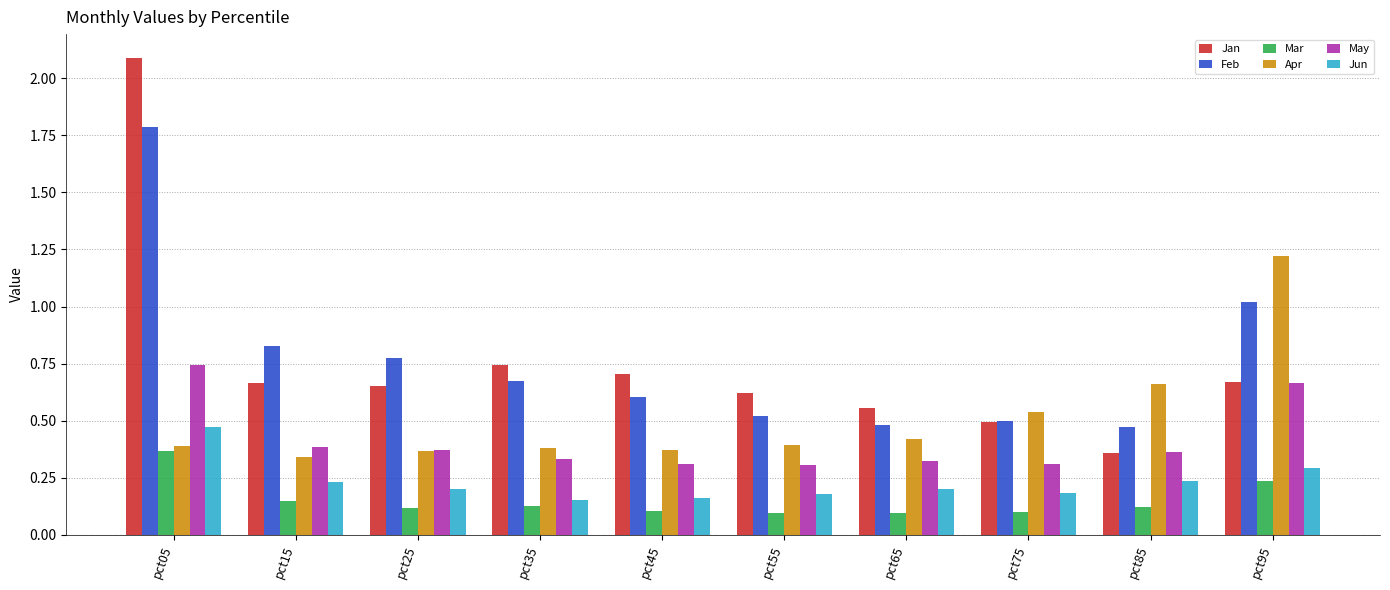

How many categories are shown in the chart?

10